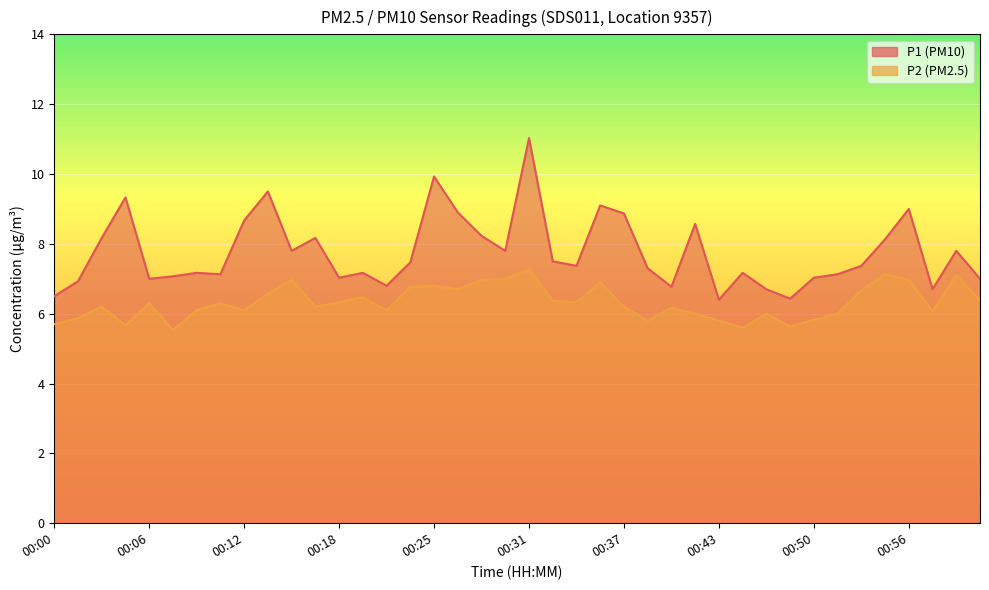

How many lines are shown in the chart?

2